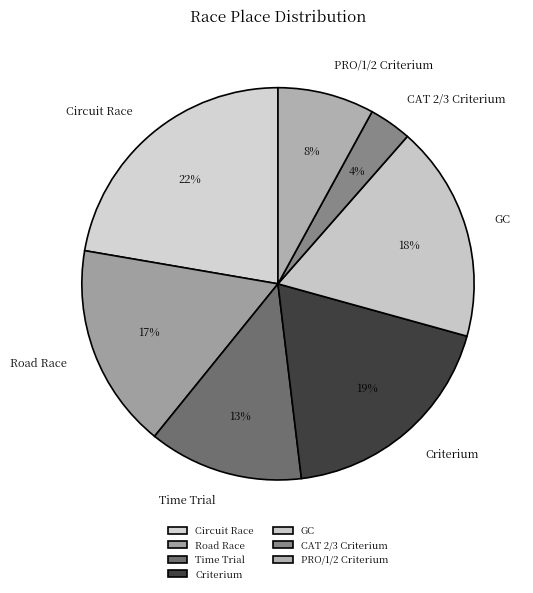

Count the number of slices in the pie.

7